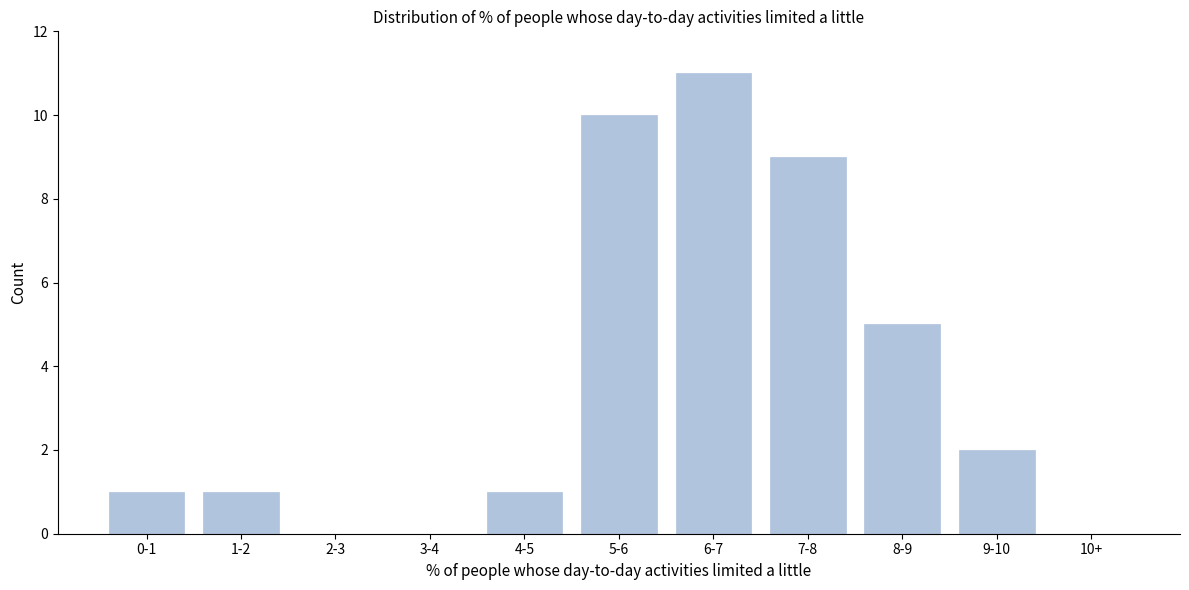

Reading left to right, list all the values displayed in this chart.

0-1=1	1-2=1	2-3=0	3-4=0	4-5=1	5-6=10	6-7=11	7-8=9	8-9=5	9-10=2	10+=0